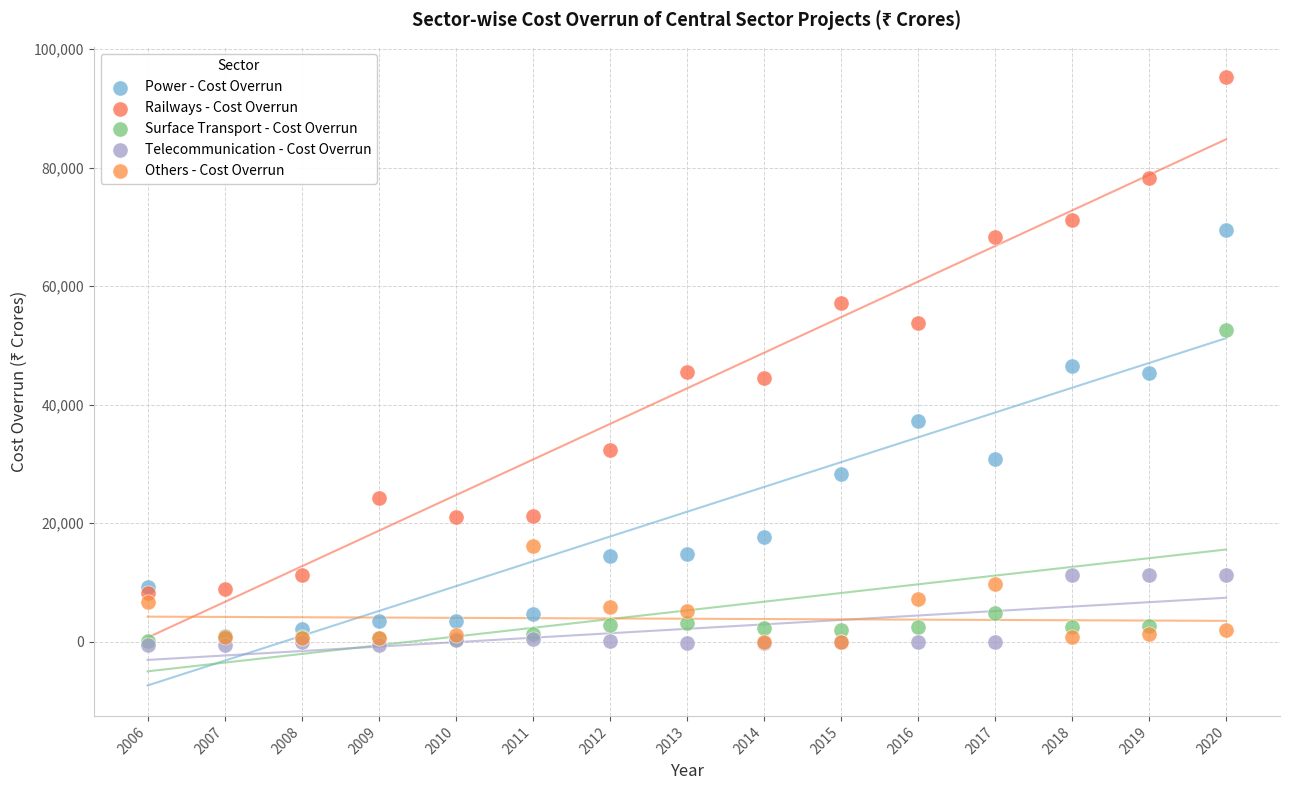

Which series has the largest Y range (max minus min)?

Railways - Cost Overrun